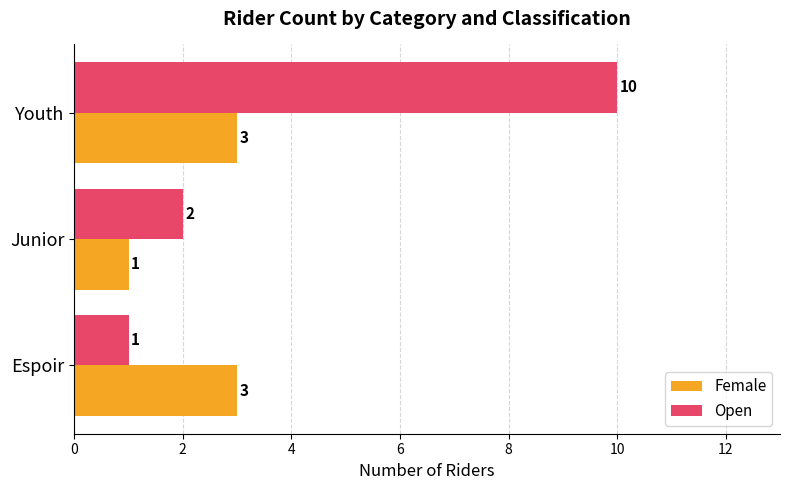

What is the difference between the maximum and minimum values in the Open series?

9